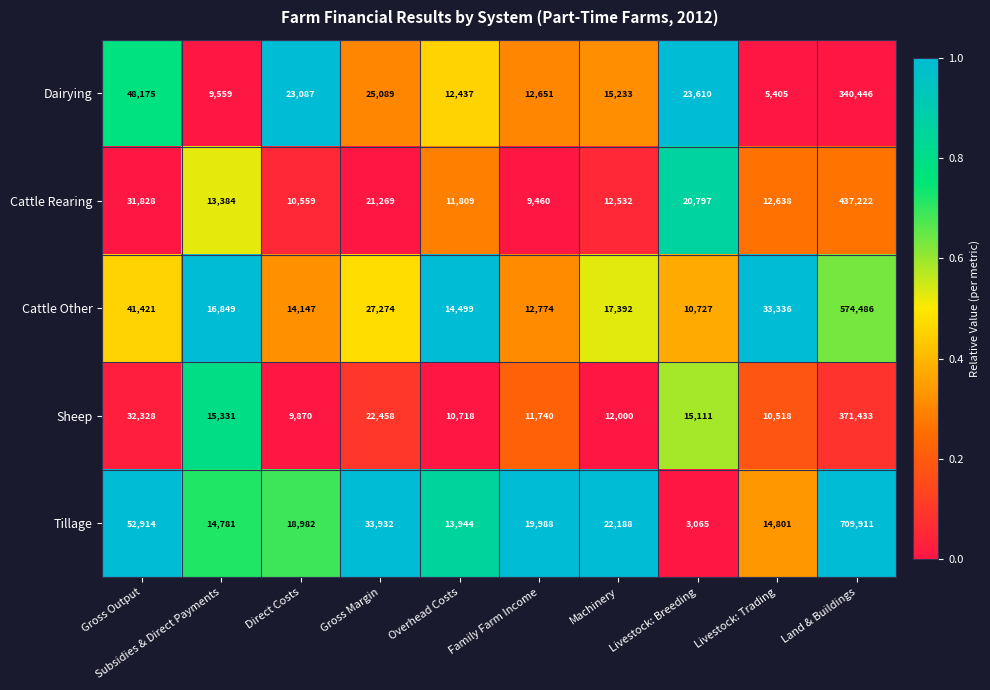

What is the difference between the Sheep values at Overhead Costs and Gross Margin?

11740